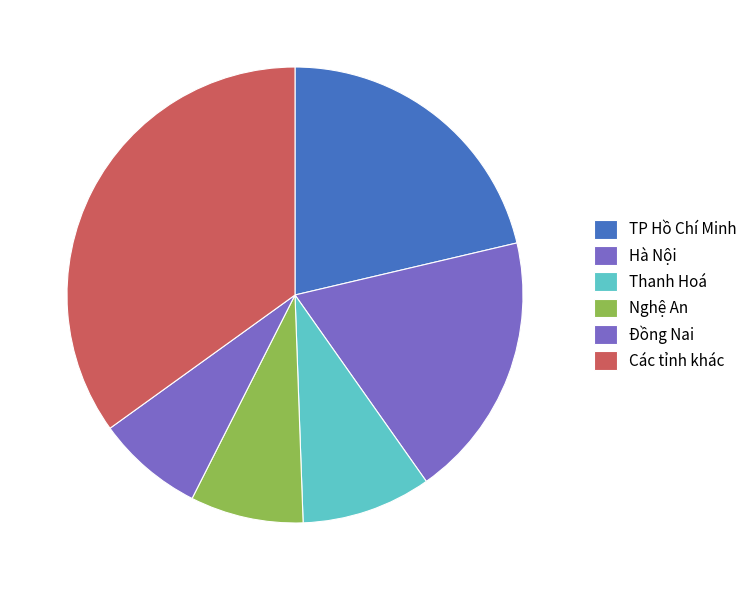

Is it true that TP Hồ Chí Minh is 21% of the pie?

True